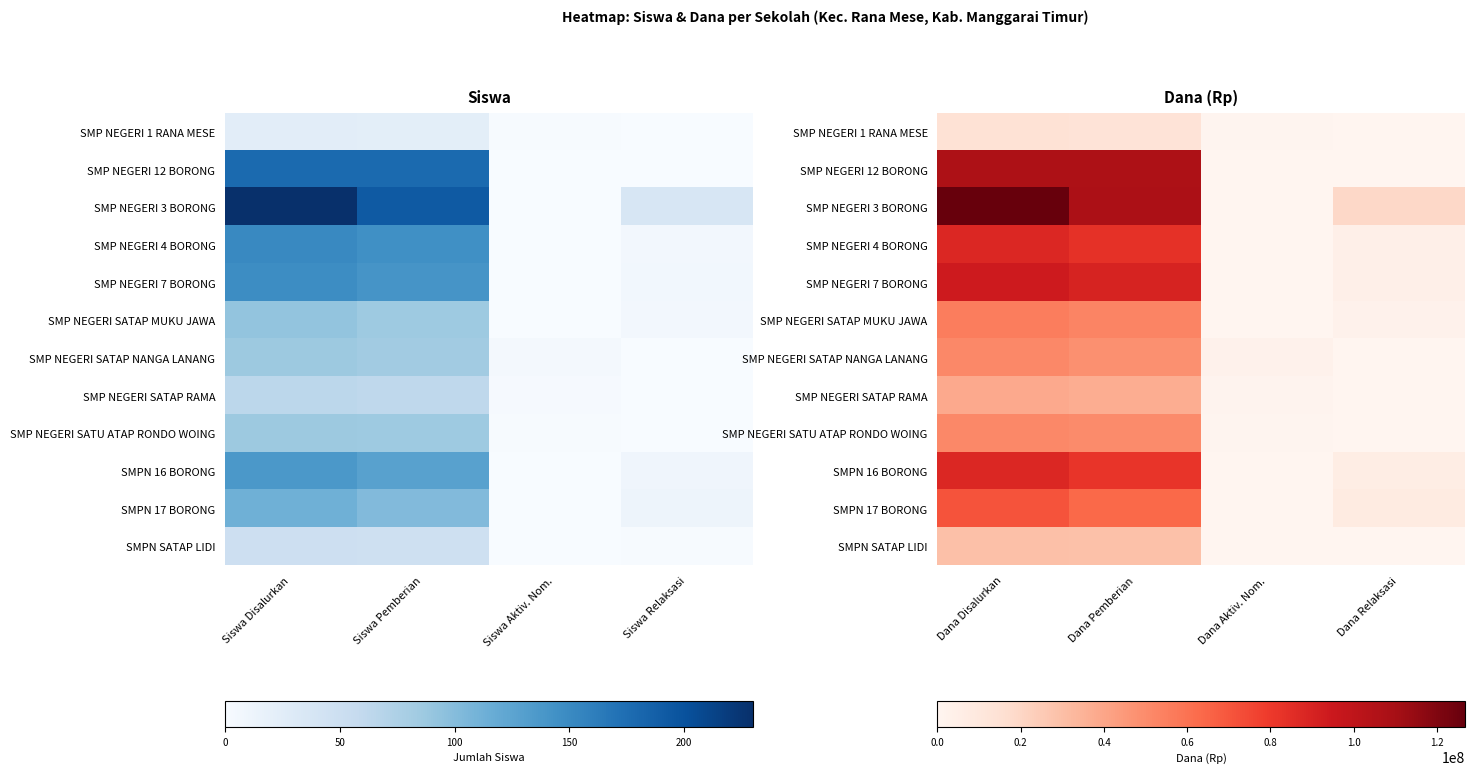

How many data points in SMPN SATAP LIDI are less than 28875000?

2